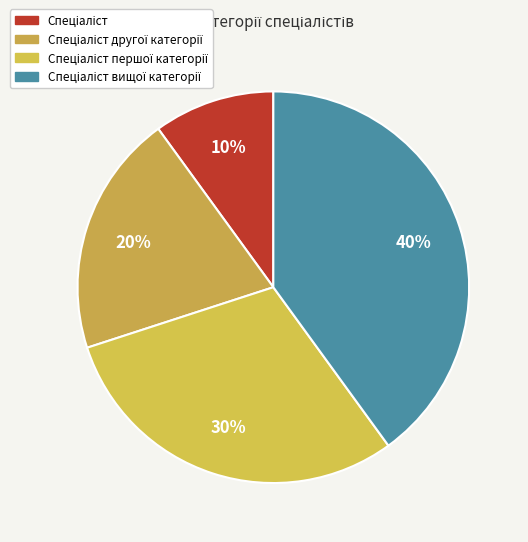

How many segments does this pie chart have?

4